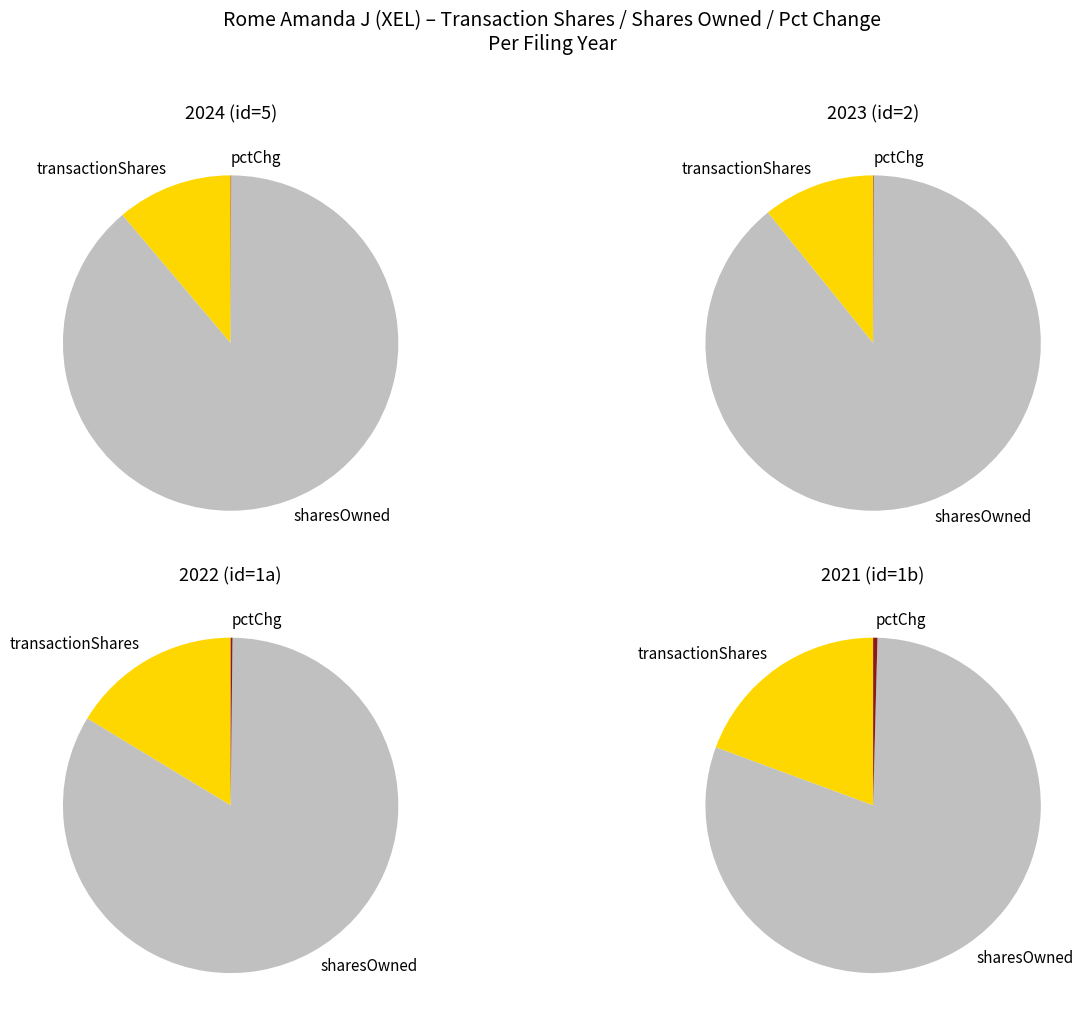

Does pctchgSharesOwned account for over 50% of the chart?

No